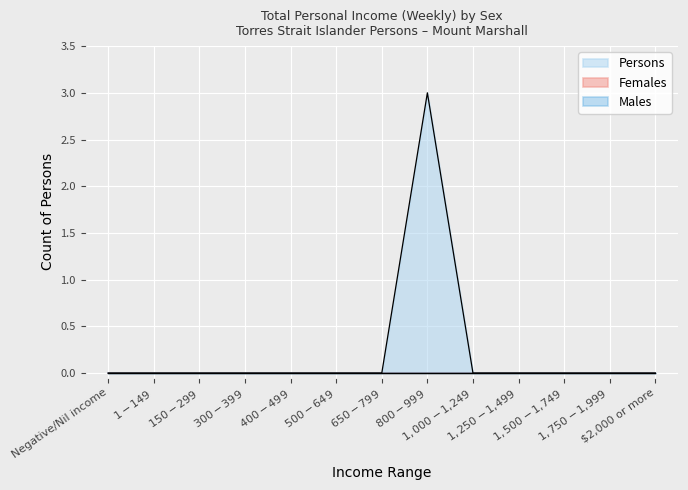

At which label does Females reach its minimum?

Negative/Nil income